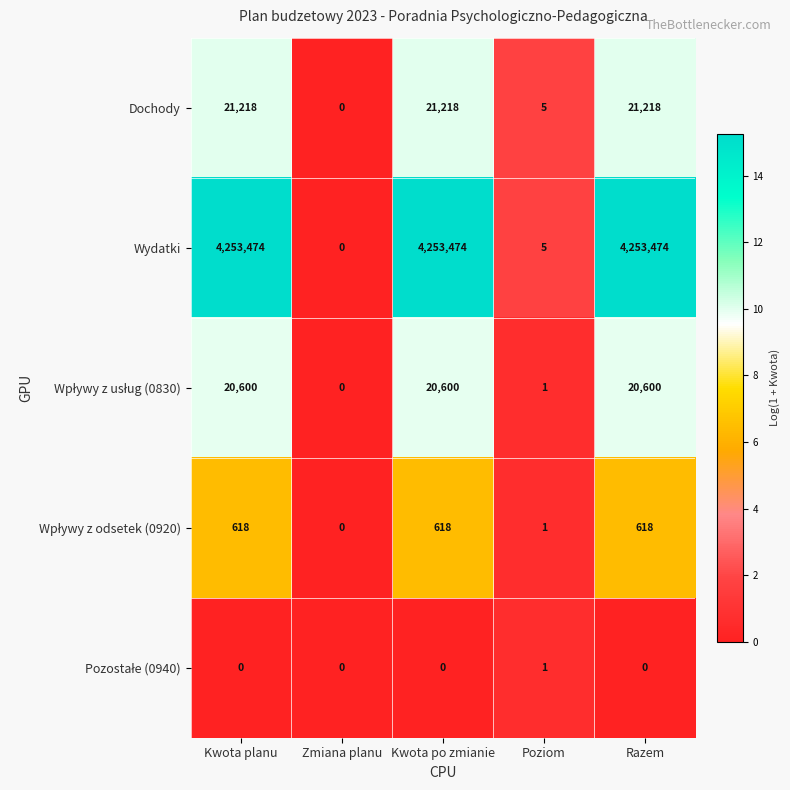

What is the average value of the Wydatki series?

2552085